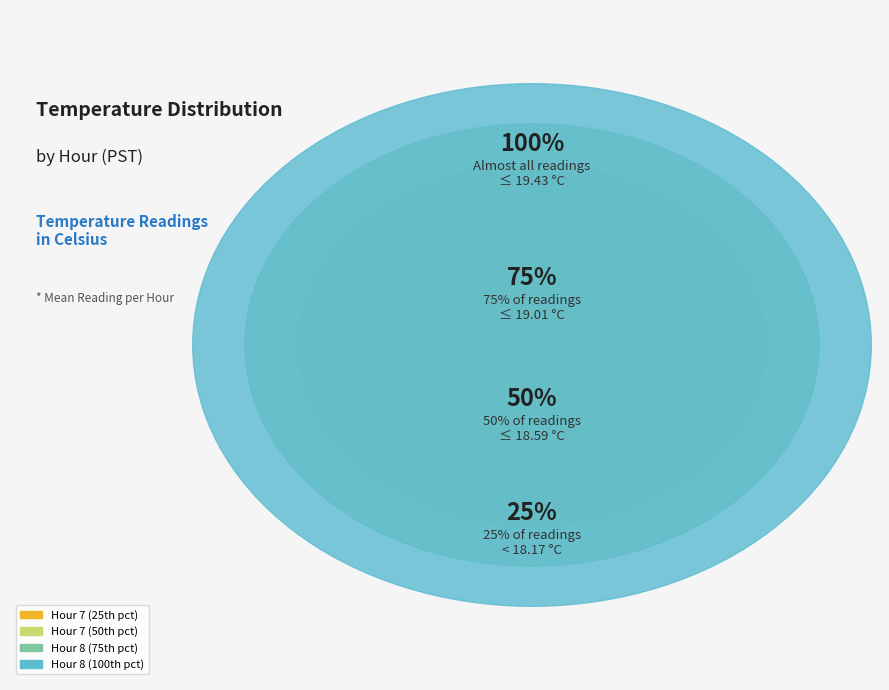

Does 7 account for over 50% of the chart?

No